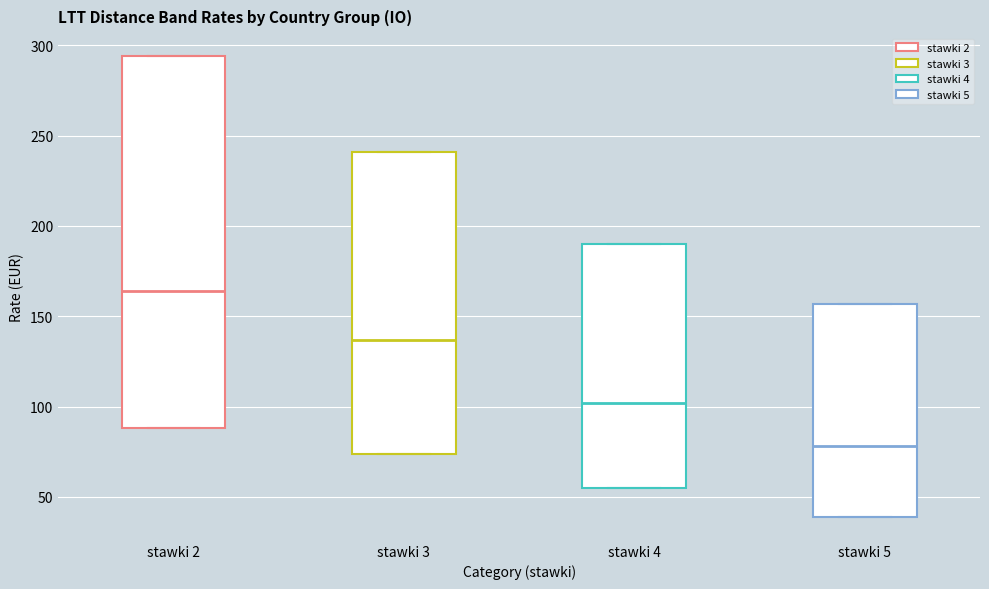

Which box has the highest median line?

stawki 2